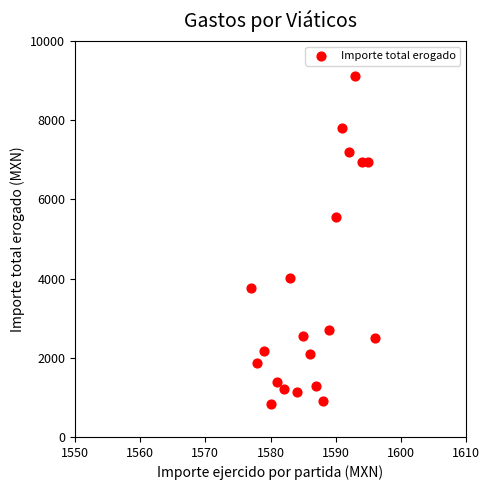

What is the range of X values (max minus min)?

19.0